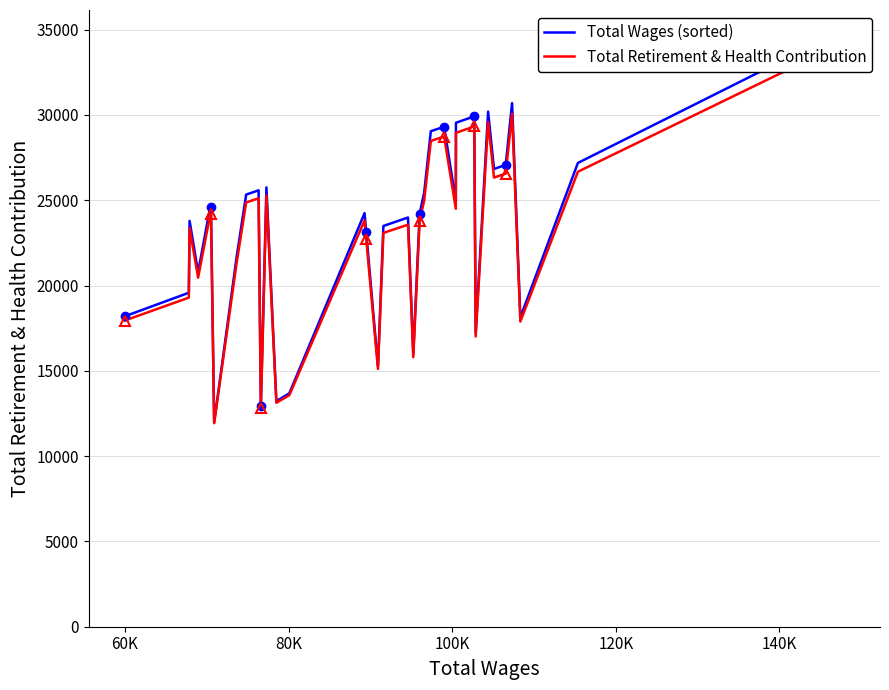

True or false: Total Wages (sorted) and Total Retirement & Health Contribution cross at least once.

False